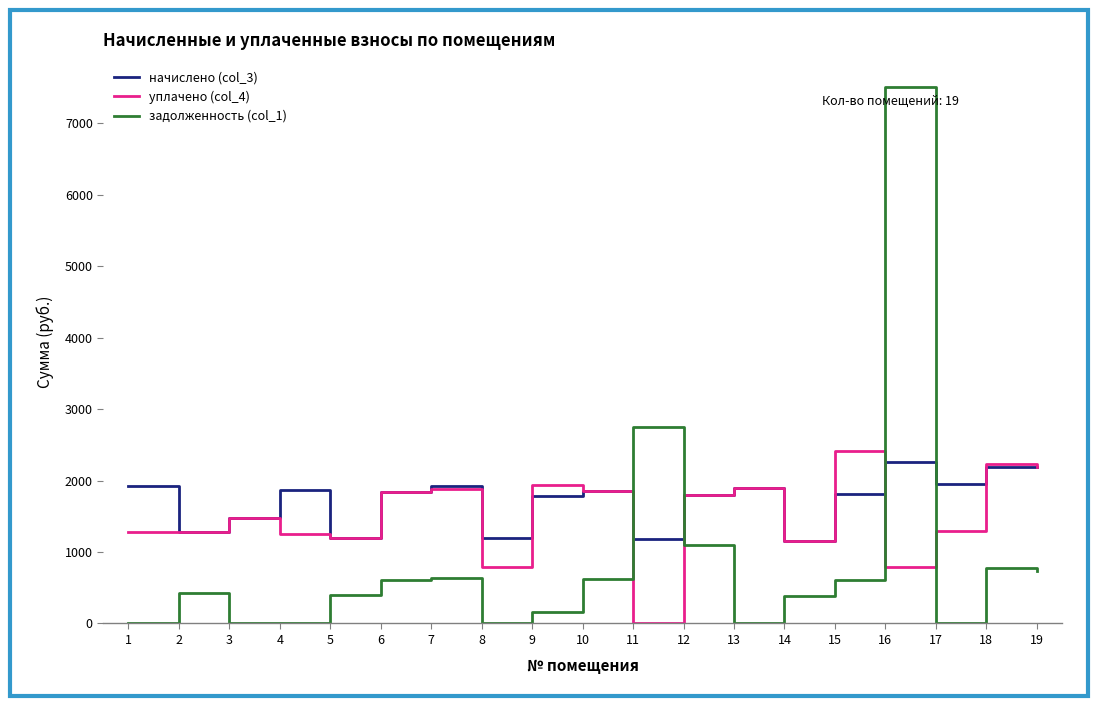

The value of задолженность (col_1) at 7 is 1140.9. True or false?

False